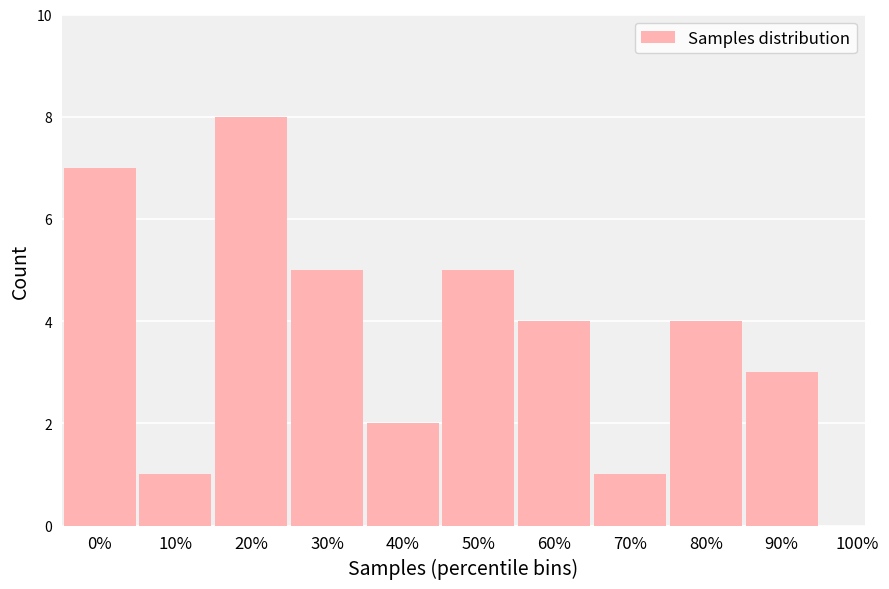

Reading left to right, what are all the values shown in this chart?

0%=7	10%=1	20%=8	30%=5	40%=2	50%=5	60%=4	70%=1	80%=4	90%=3